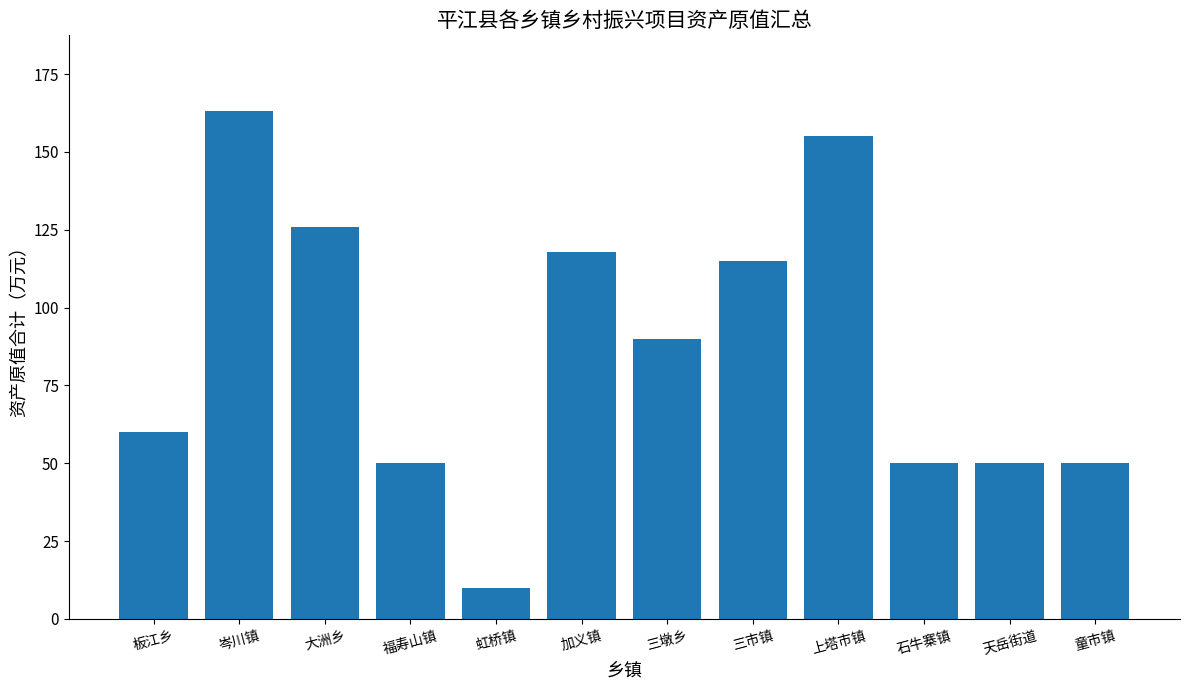

Count the number of categories in the chart.

12